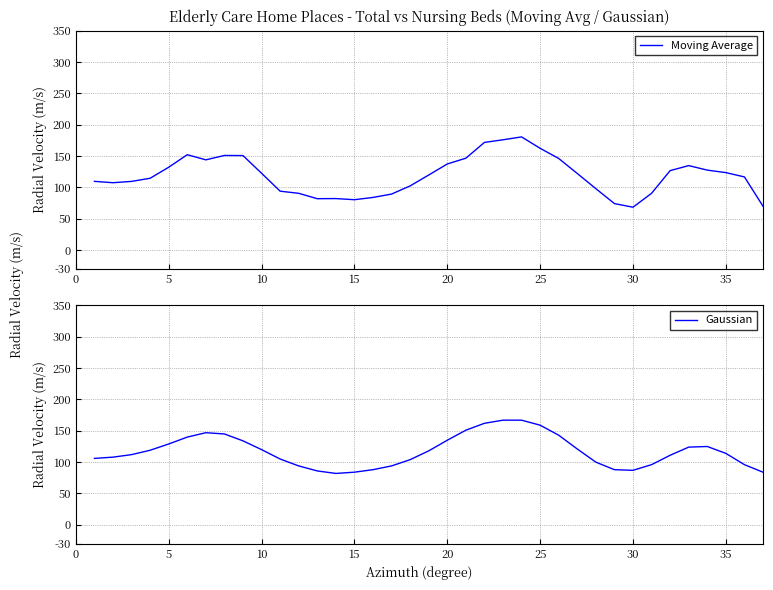

At how many categories does at least one series exceed 111?

22